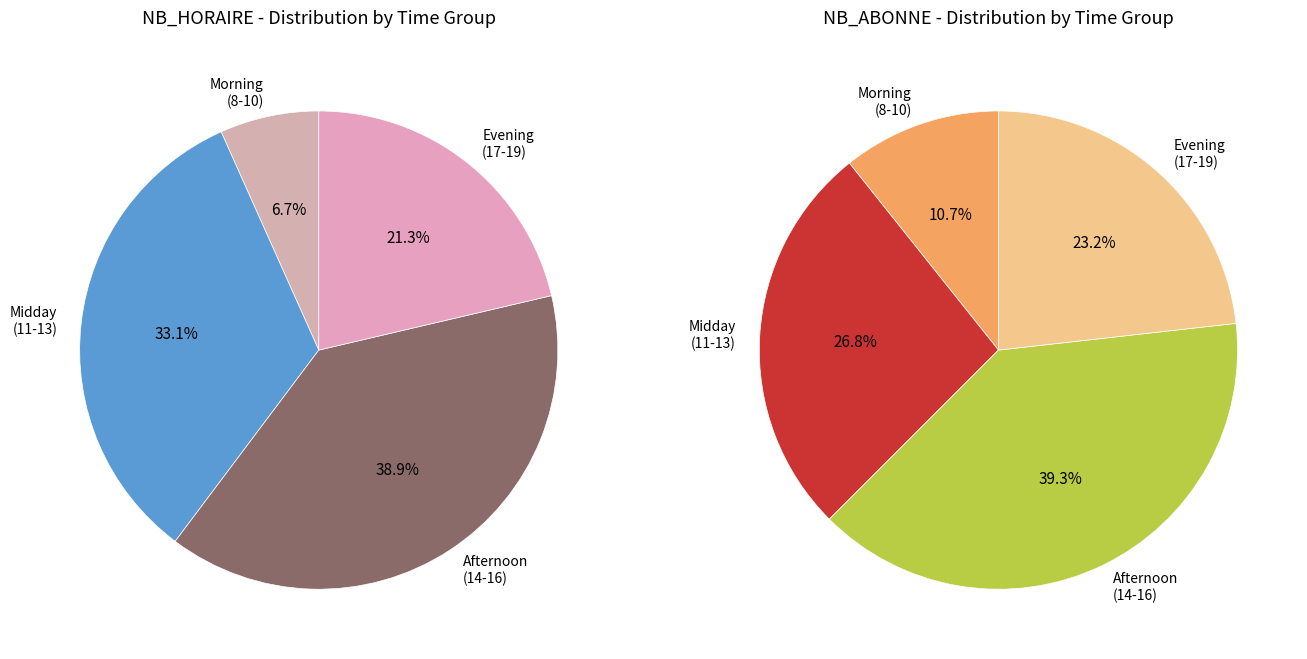

Which series changed the most between 10 and 20?

NB_HORAIRE